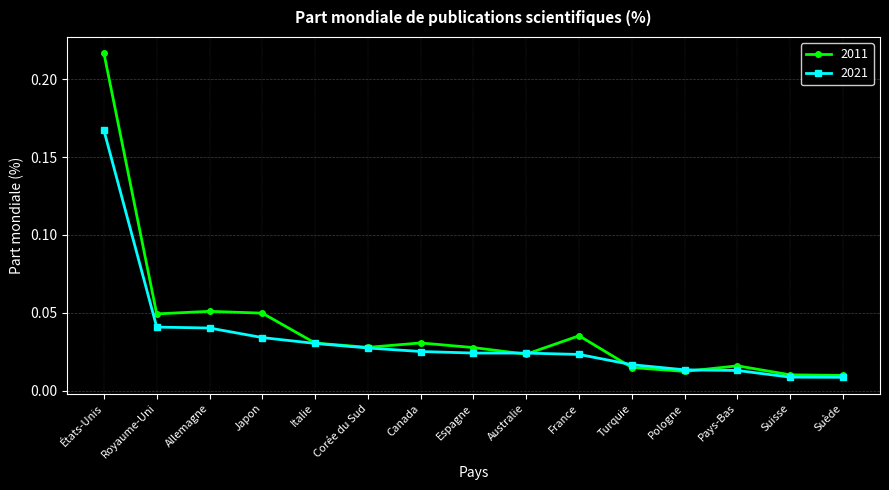

Is it true that 2021 equals 0.1 at États-Unis?

False